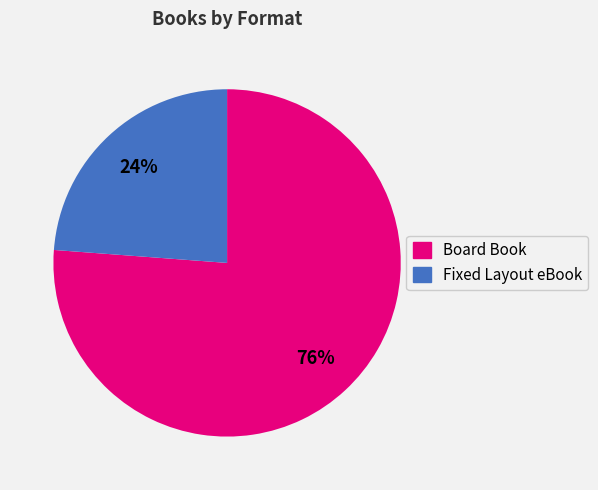

To the nearest percent, what is the difference between the Board Book and Fixed Layout eBook slice percentages?

52%